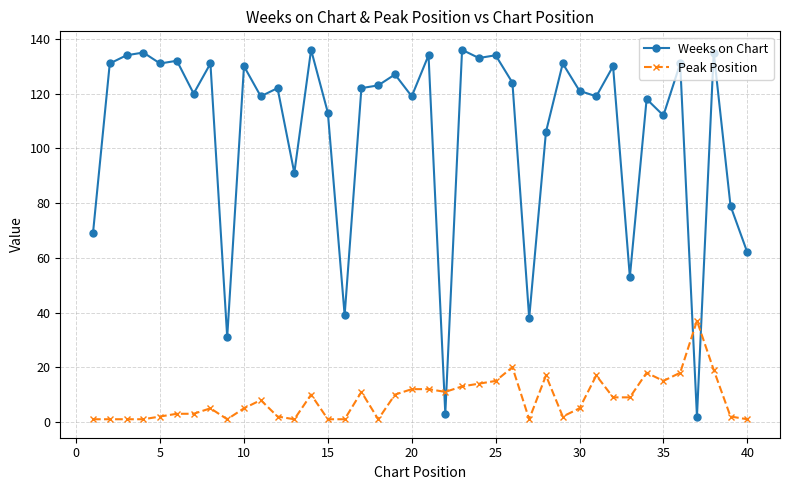

Rank the series by their average value, from lowest to highest.

Peak Position, Weeks on Chart